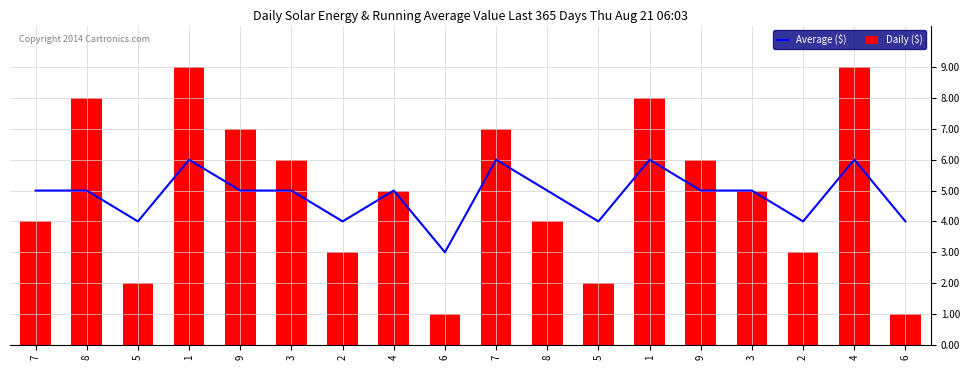

Reading left to right, transcribe all the data shown in this chart.

Average ($): 7=5	8=5	5=4	1=6	9=5	3=5	2=4	4=5	6=3	7=6	8=5	5=4	1=6	9=5	3=5	2=4	4=6	6=4
Daily ($): 7=4	8=8	5=2	1=9	9=7	3=6	2=3	4=5	6=1	7=7	8=4	5=2	1=8	9=6	3=5	2=3	4=9	6=1